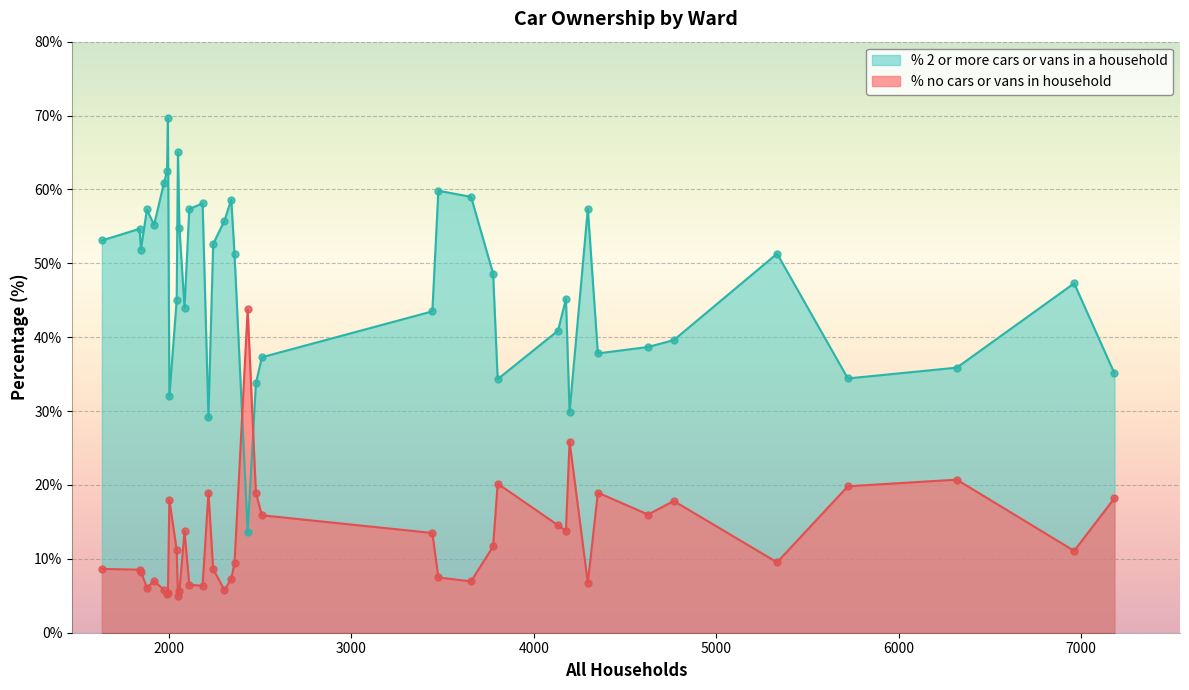

Which series has the largest Y range (max minus min)?

% 2 or more cars or vans in a household